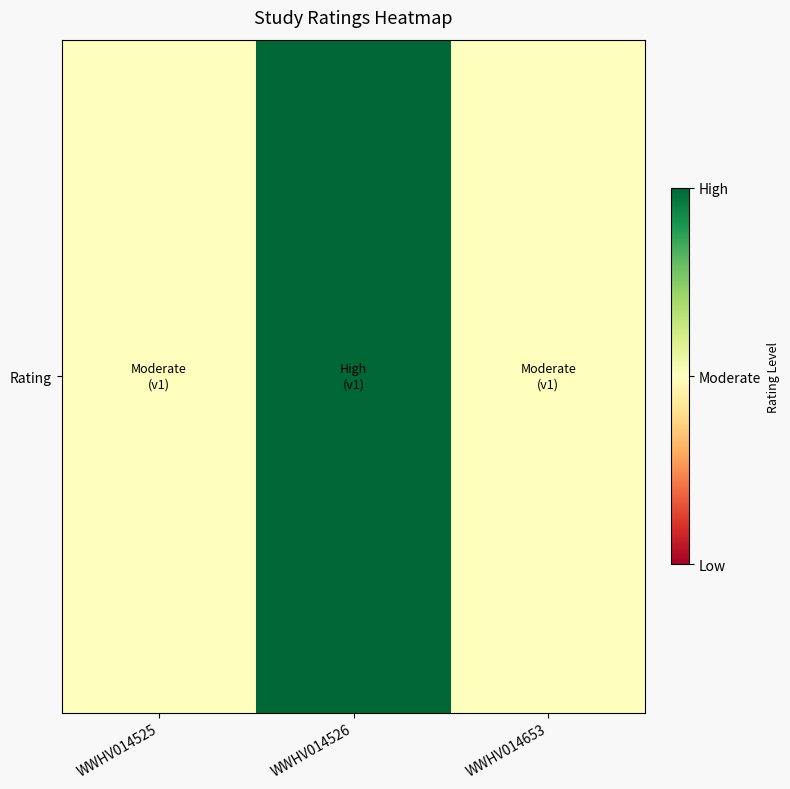

List the labels in order of value, largest first.

WWHV014526, WWHV014525, WWHV014653